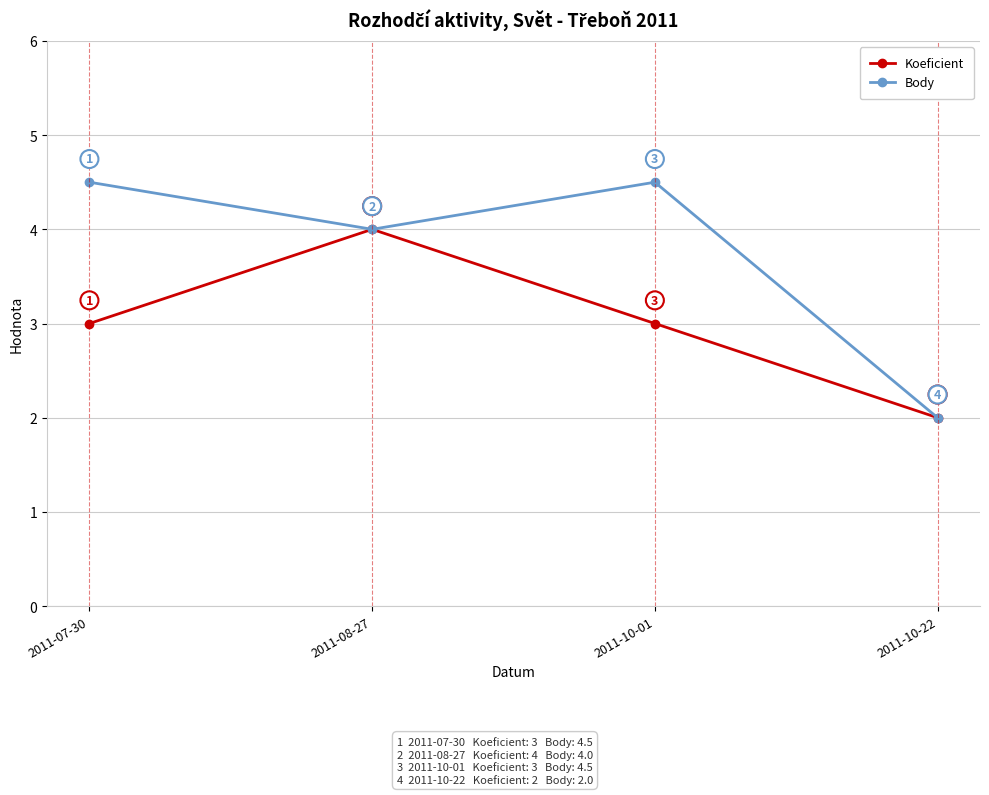

Does the chart have visible grid lines?

Yes